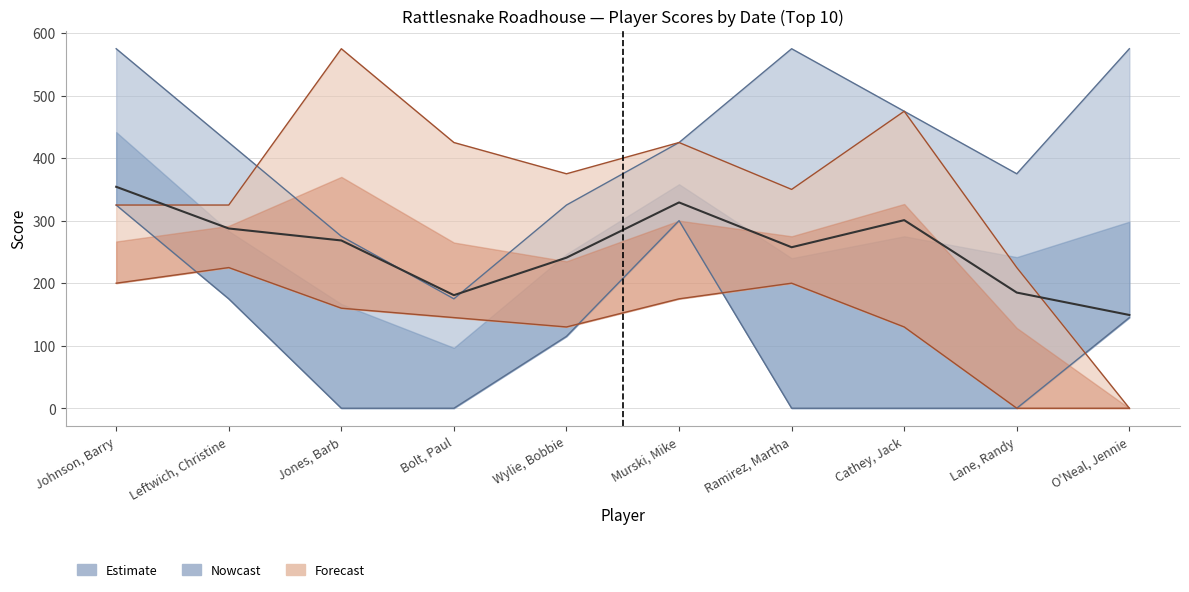

Read the value at Murski, Mike.

329.2